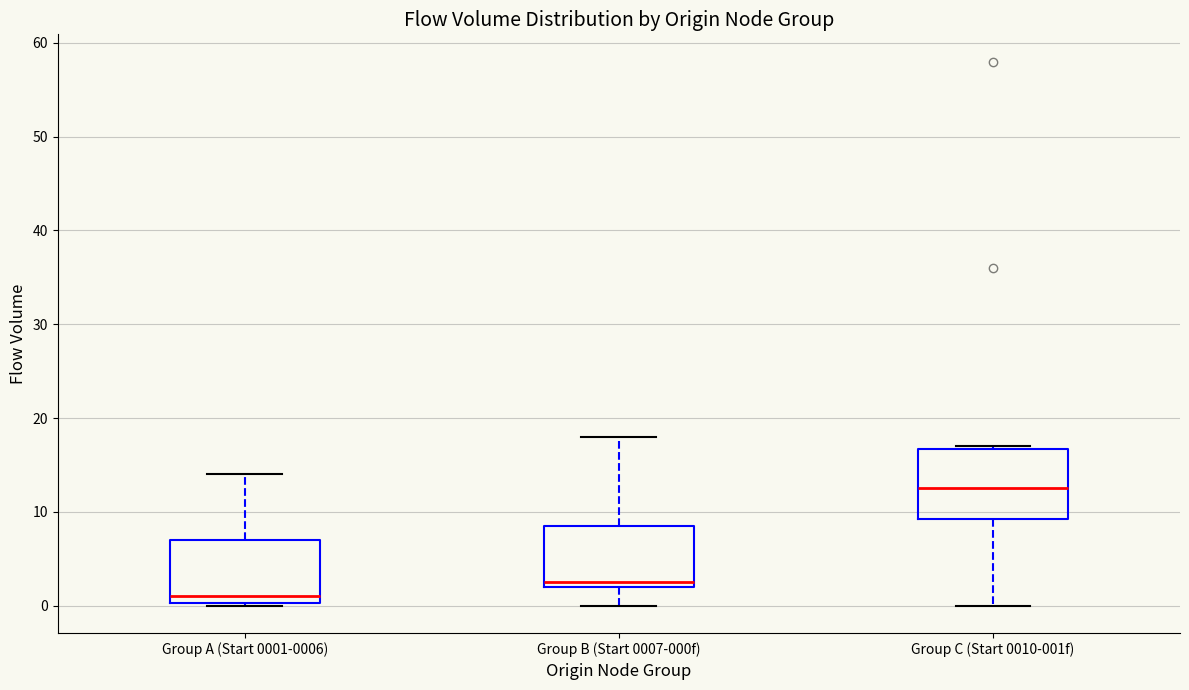

Where is the lower edge of the box for Group B (Start 0007-000f) on the y-axis? The values are not printed on the chart, so give them approximately, as read against the axis.

2